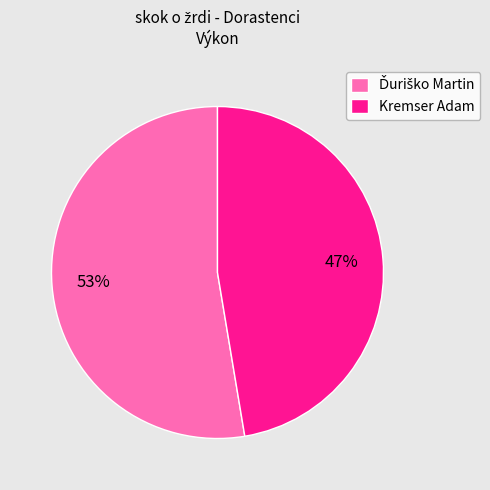

Count the number of slices in the pie.

2